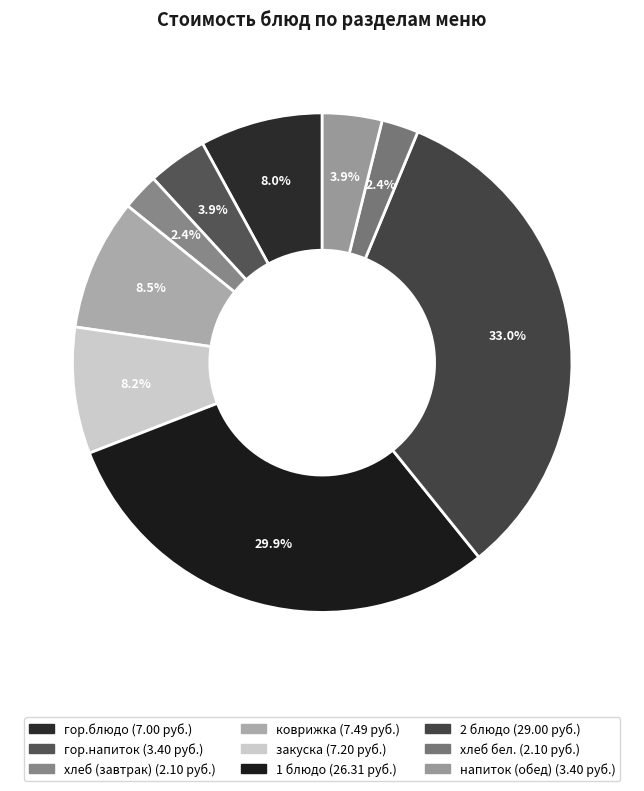

Does 1 блюдо represent more than half of the total?

No